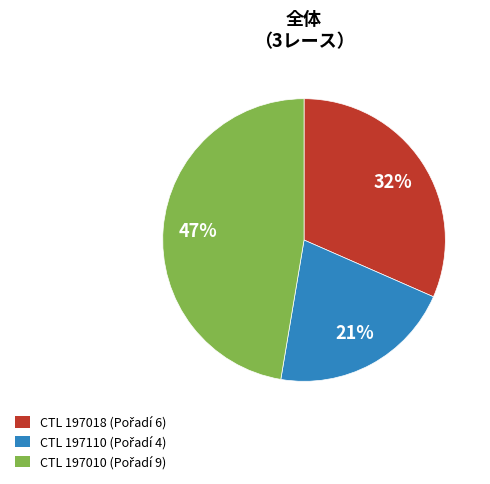

Is there any slice that represents more than half of the pie?

No